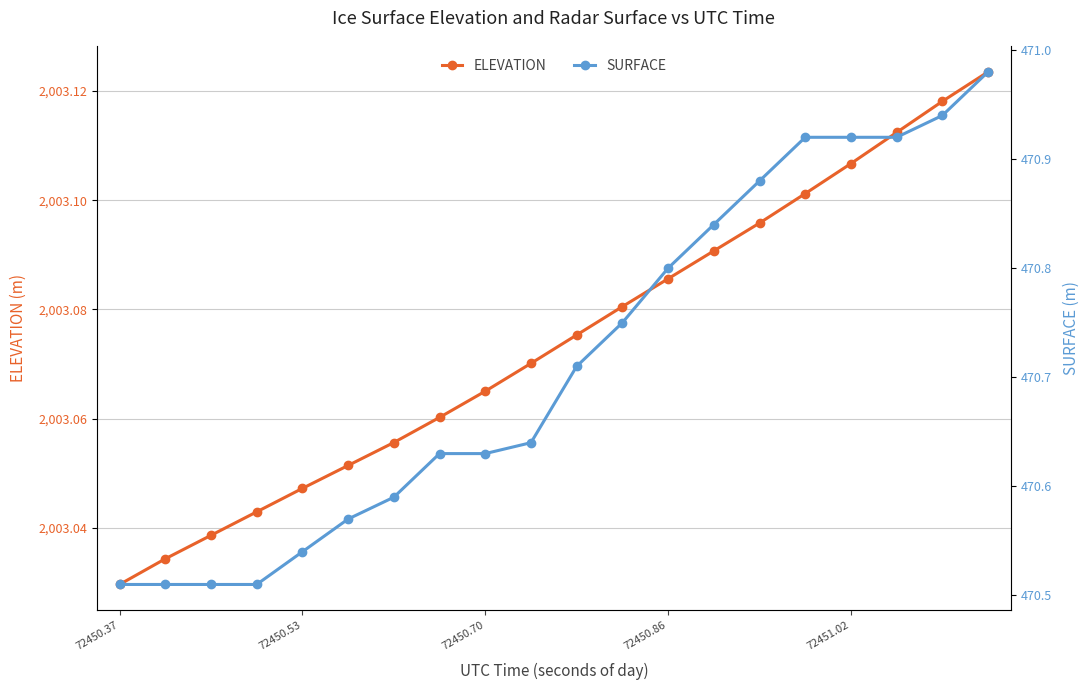

At which label is ELEVATION closest to 2003?

72450.37